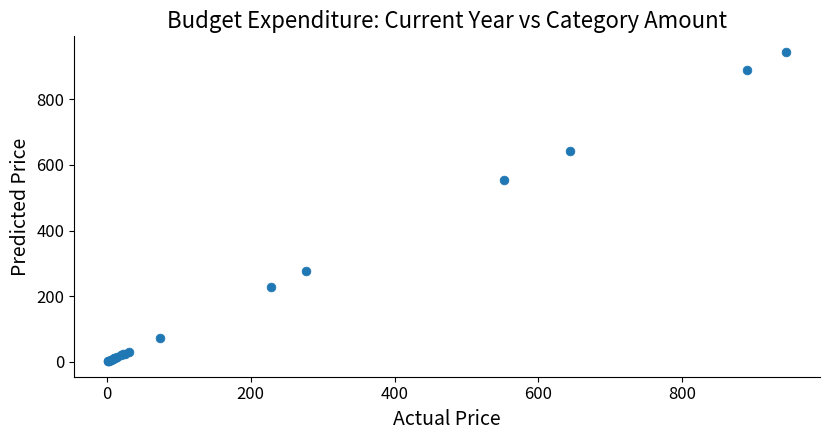

What Y value in the scatter plot is closest to 473?

552.9